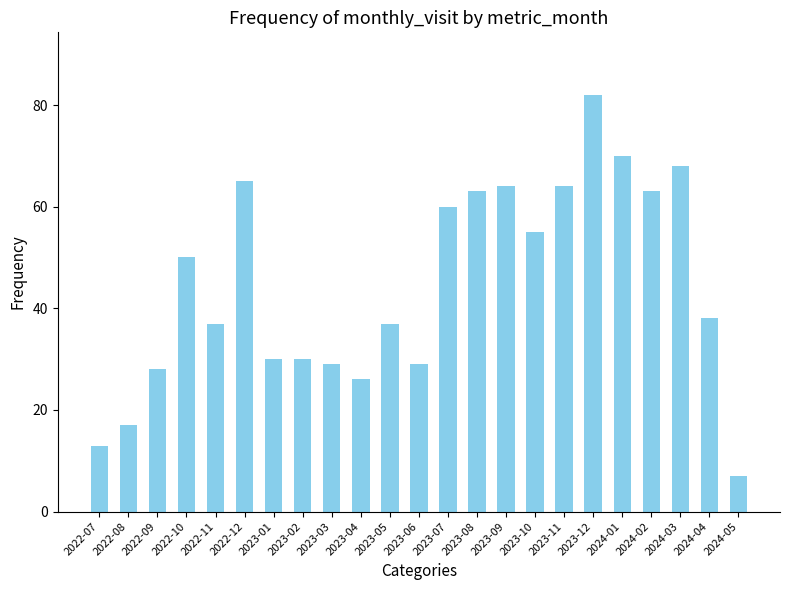

What is the minimum value shown in the chart?

7